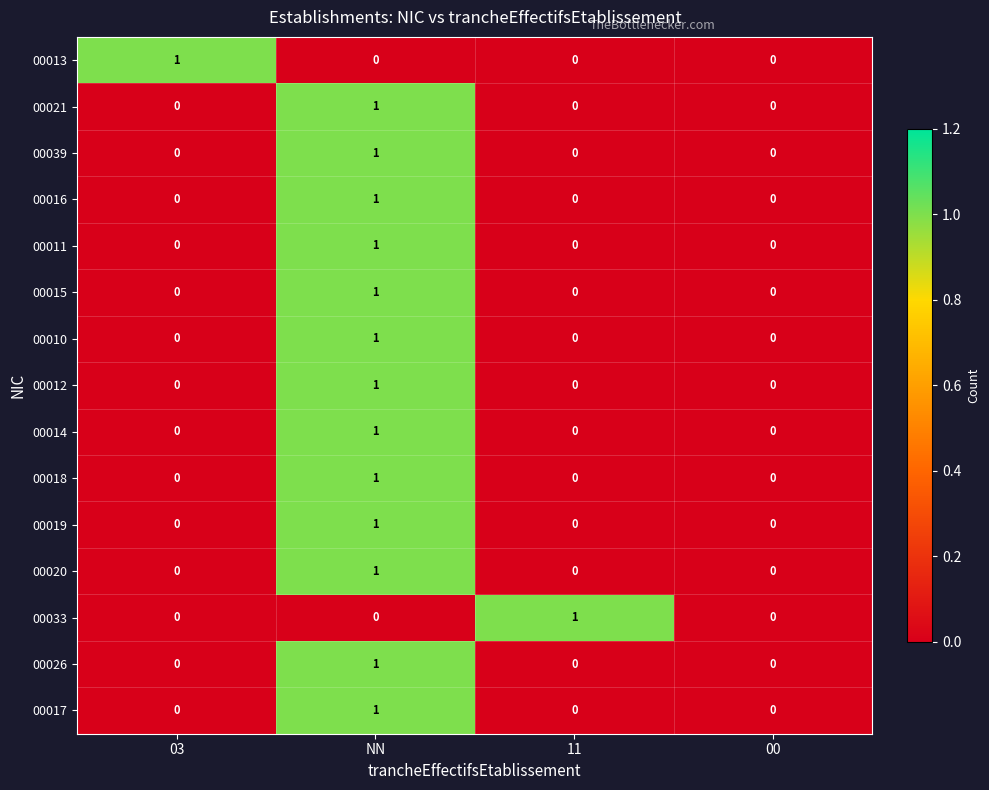

Is the value of 00021 at NN greater than the value of 00012 at 03?

Yes